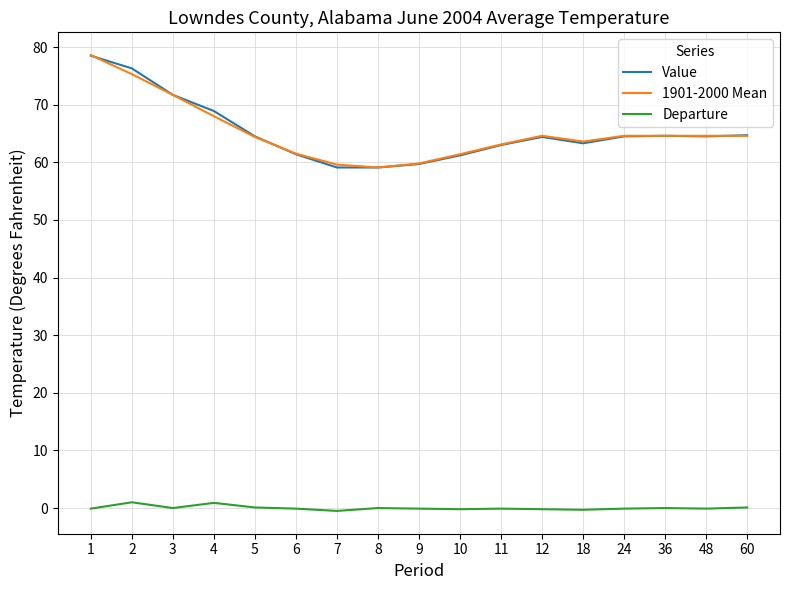

True or false: Departure and 1901-2000 Mean cross at least once.

False